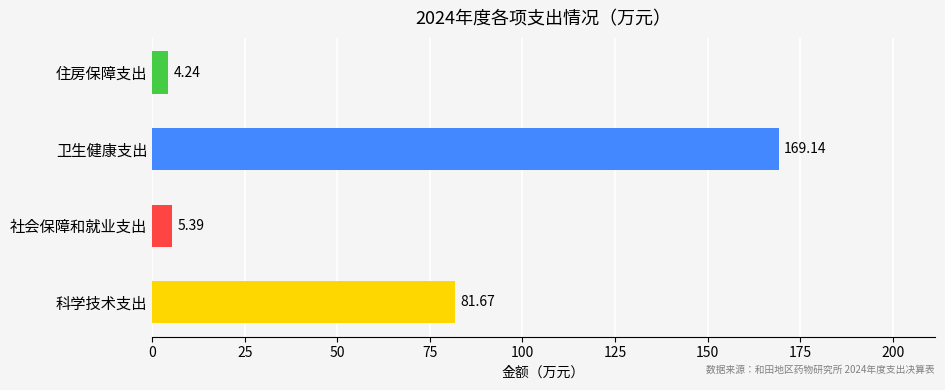

How many bars are there in total?

4